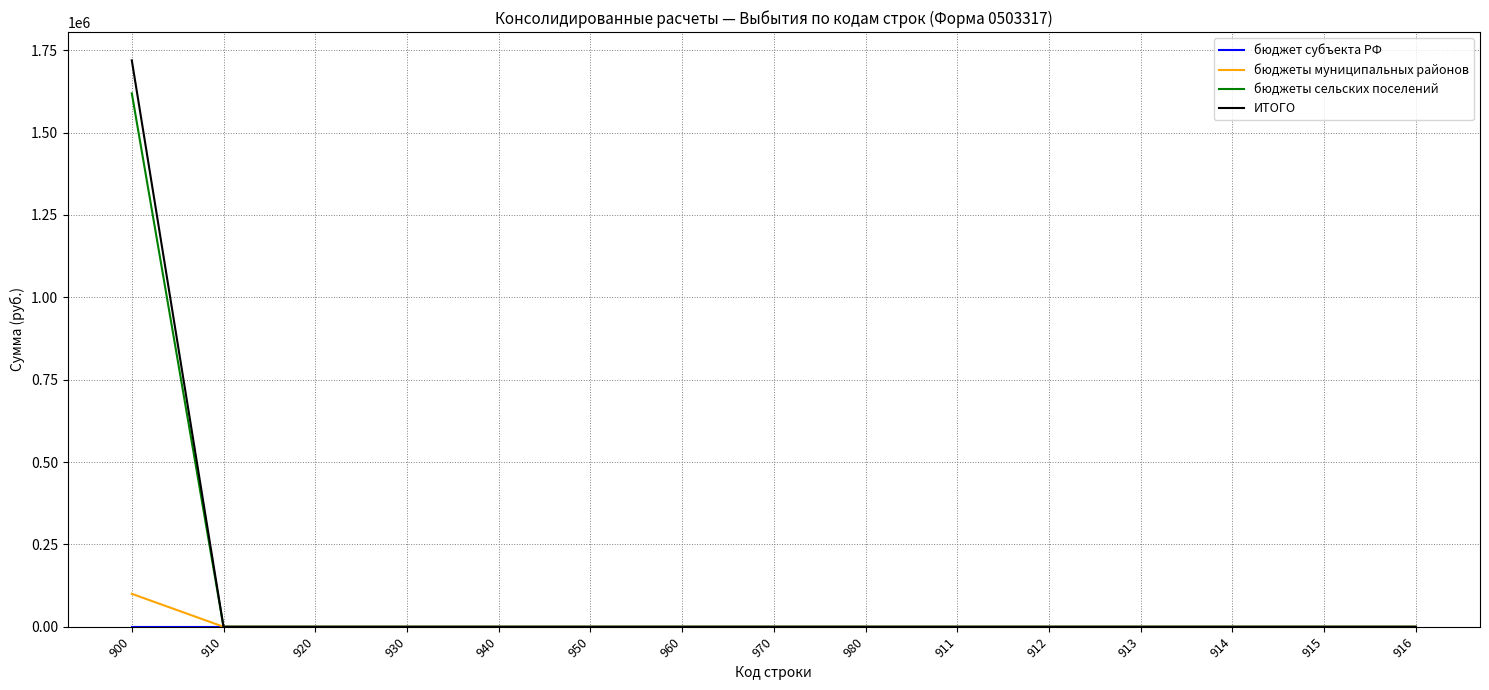

Which series has the largest range (max minus min)?

ИТОГО